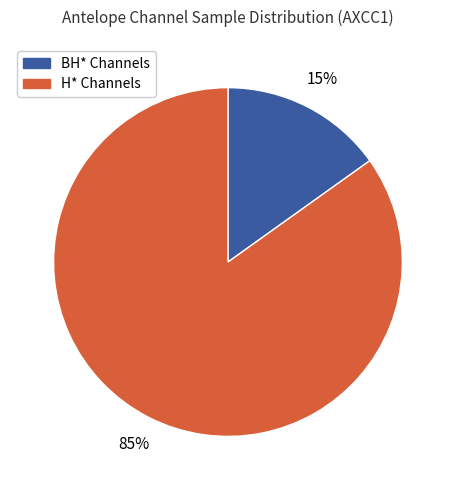

Is there any slice that represents more than half of the pie?

Yes